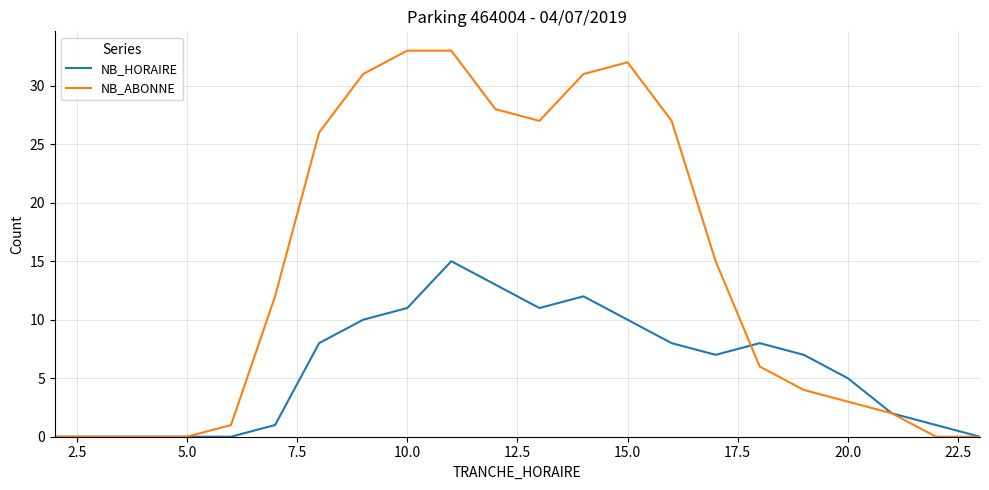

List the series in order of their overall mean, highest first.

NB_ABONNE, NB_HORAIRE